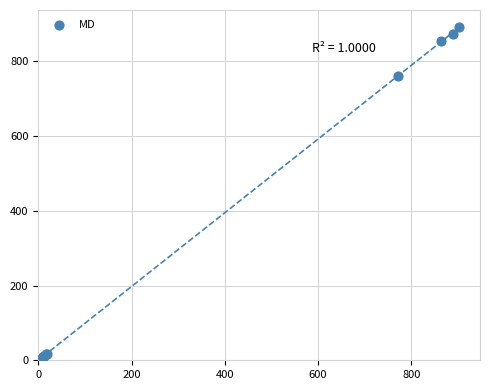

What Y value in the scatter plot is closest to 451?

760.1